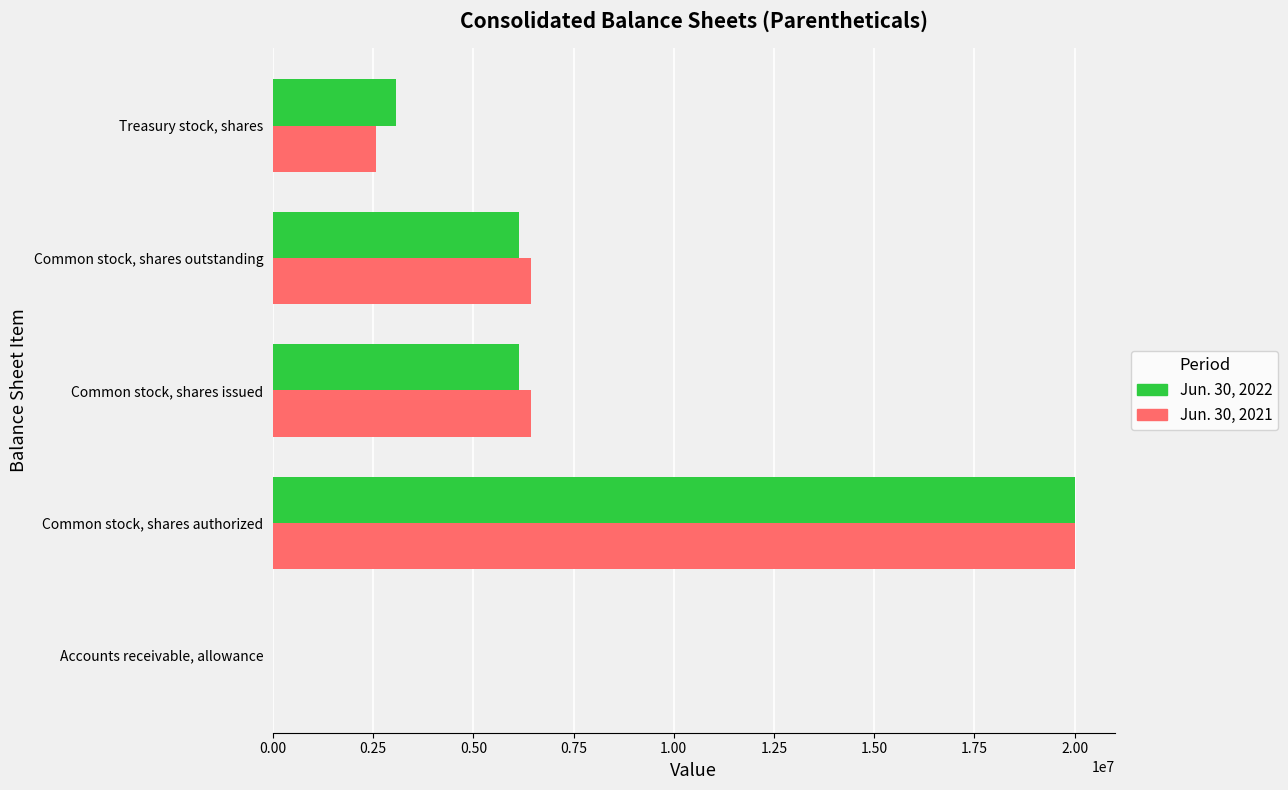

At which category is the sum across all series the highest?

Common stock, shares authorized